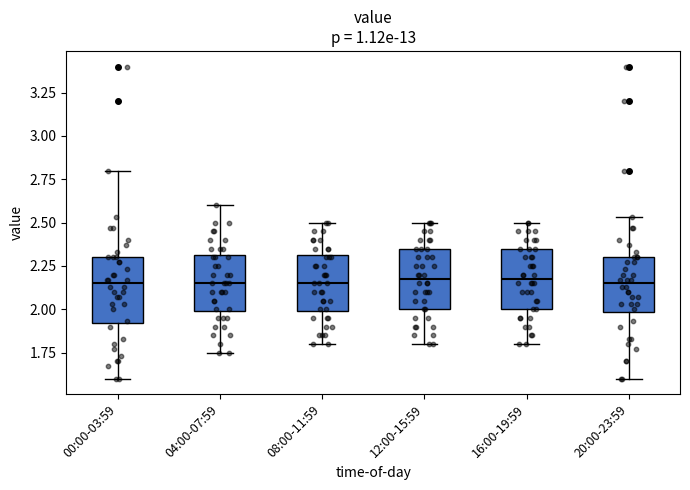

Reading left to right, transcribe this box plot: for each box, give where its median line is, the range the box spans, and where its two whiskers end, as read against the y-axis. The values are not printed on the chart, so give them approximately, as read against the axis.

00:00-03:59: median 2.15, box 1.90 to 2.30, whiskers 1.60 to 2.80
04:00-07:59: median 2.15, box 2.00 to 2.30, whiskers 1.75 to 2.60
08:00-11:59: median 2.15, box 2.00 to 2.30, whiskers 1.80 to 2.50
12:00-15:59: median 2.20, box 2.00 to 2.35, whiskers 1.80 to 2.50
16:00-19:59: median 2.20, box 2.00 to 2.35, whiskers 1.80 to 2.50
20:00-23:59: median 2.15, box 2.00 to 2.30, whiskers 1.60 to 2.55